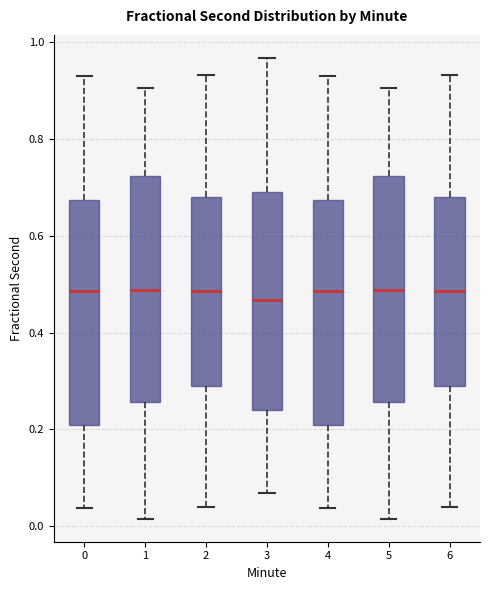

Reading left to right, transcribe this box plot: for each box, give where its median line is, the range the box spans, and where its two whiskers end, as read against the y-axis. The values are not printed on the chart, so give them approximately, as read against the axis.

0: median 0.48, box 0.20 to 0.68, whiskers 0.04 to 0.92
1: median 0.48, box 0.26 to 0.72, whiskers 0.02 to 0.90
2: median 0.48, box 0.28 to 0.68, whiskers 0.04 to 0.94
3: median 0.46, box 0.24 to 0.70, whiskers 0.06 to 0.96
4: median 0.48, box 0.20 to 0.68, whiskers 0.04 to 0.92
5: median 0.48, box 0.26 to 0.72, whiskers 0.02 to 0.90
6: median 0.48, box 0.28 to 0.68, whiskers 0.04 to 0.94